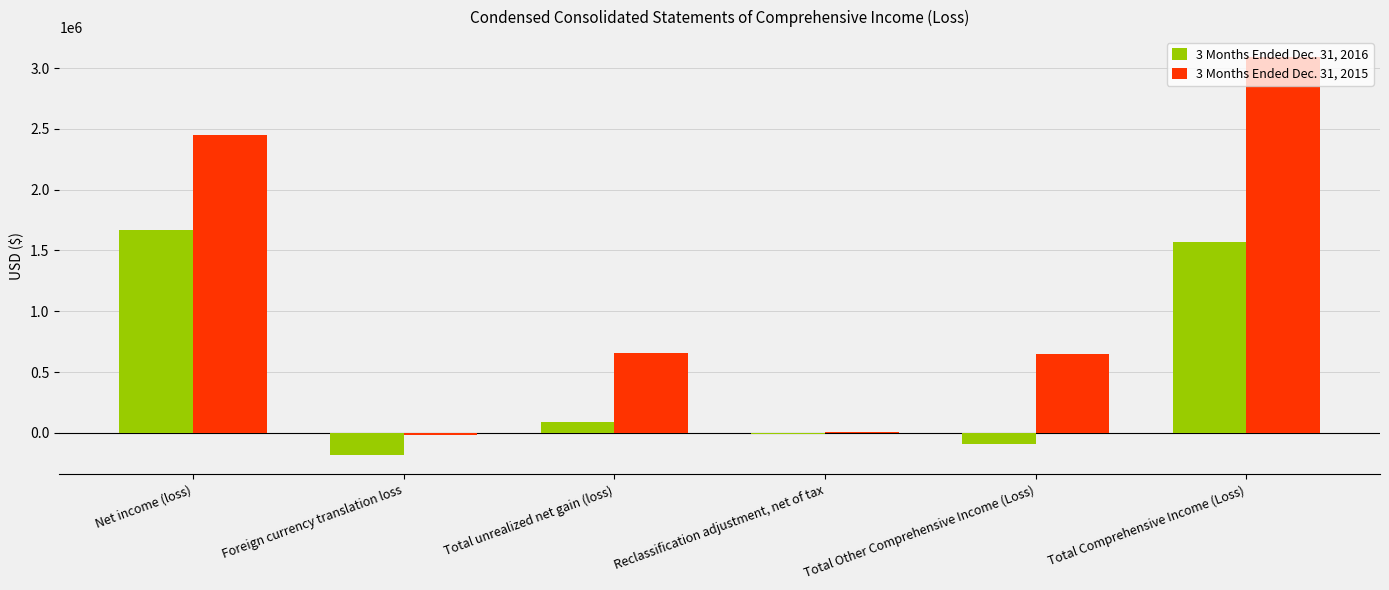

True or false: 3 Months Ended Dec. 31, 2016 has a value of -5894 at Reclassification adjustment, net of tax.

True